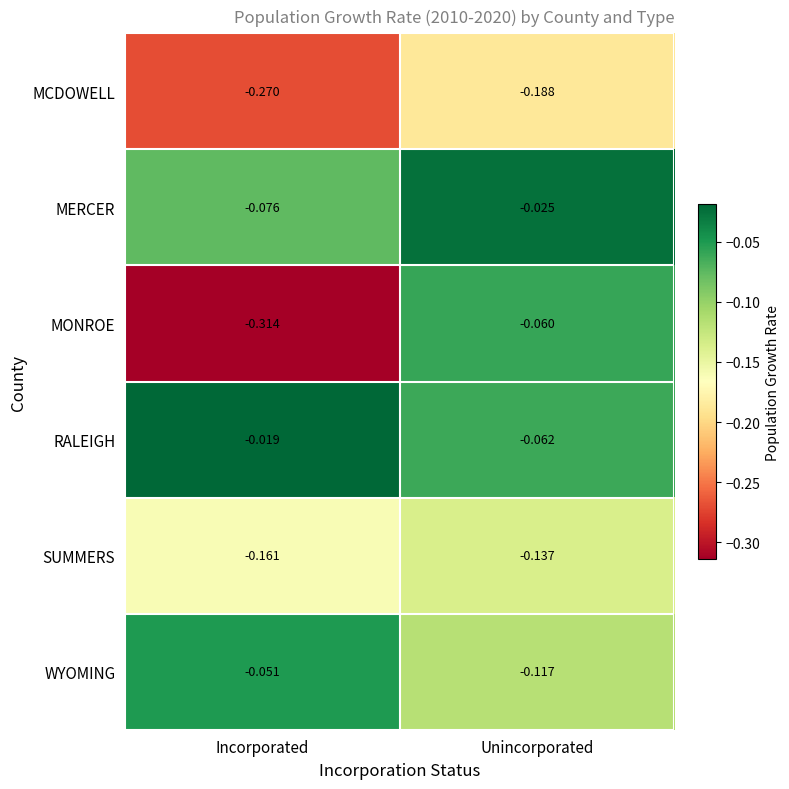

Count the number of categories in the chart.

2